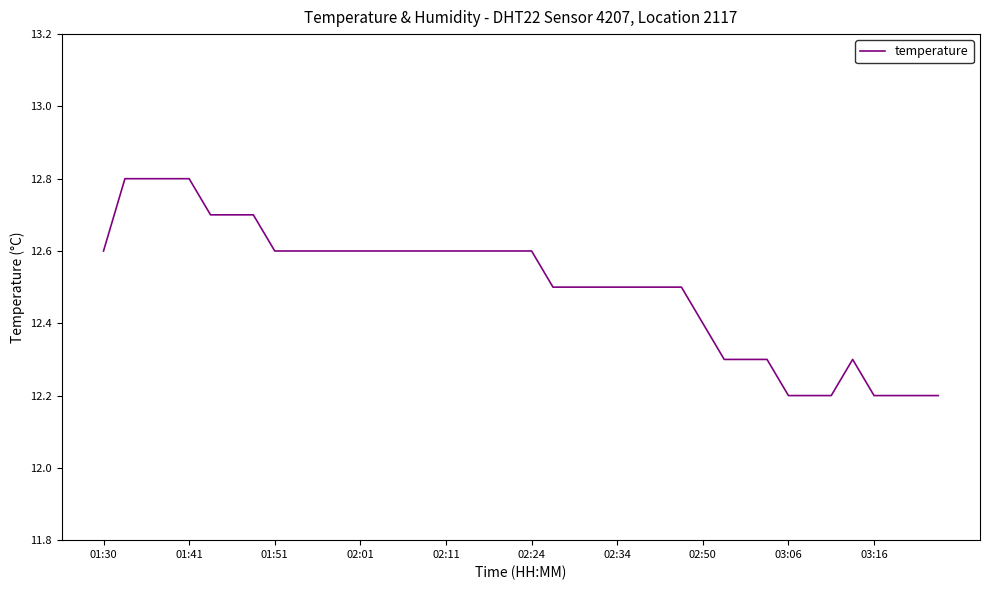

What is the maximum value shown in the chart?

12.8